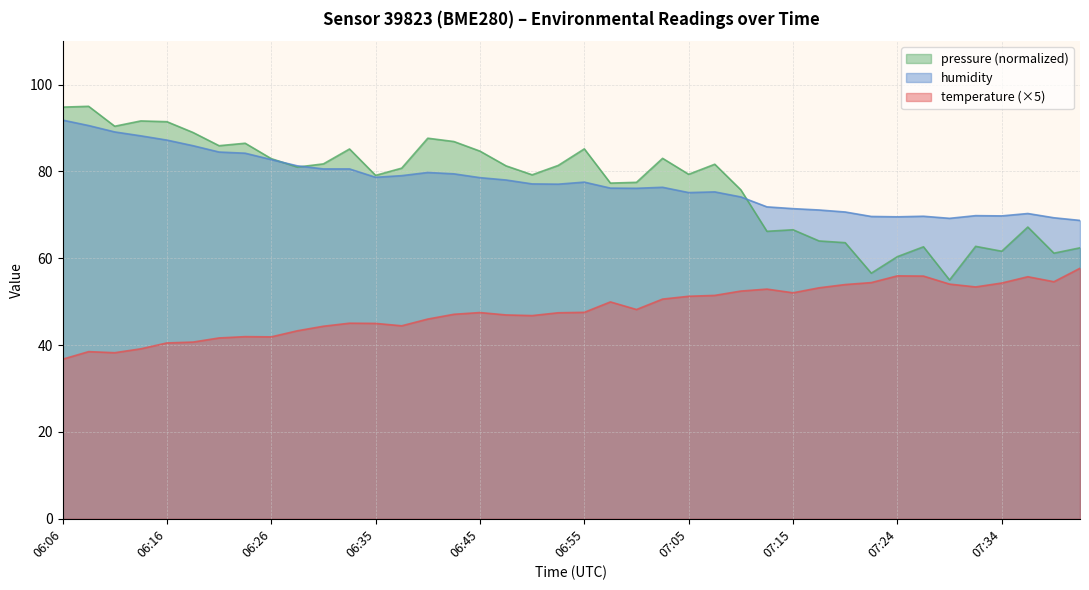

Where is the first local minimum for temperature?

06:11